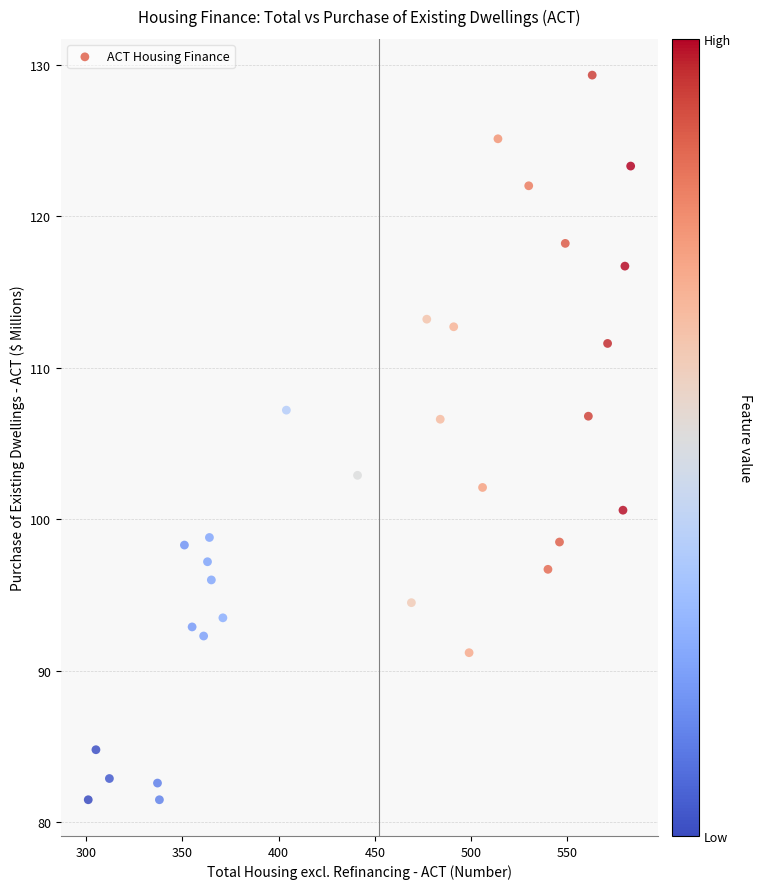

What is the range of Y values (max minus min)?

47.8